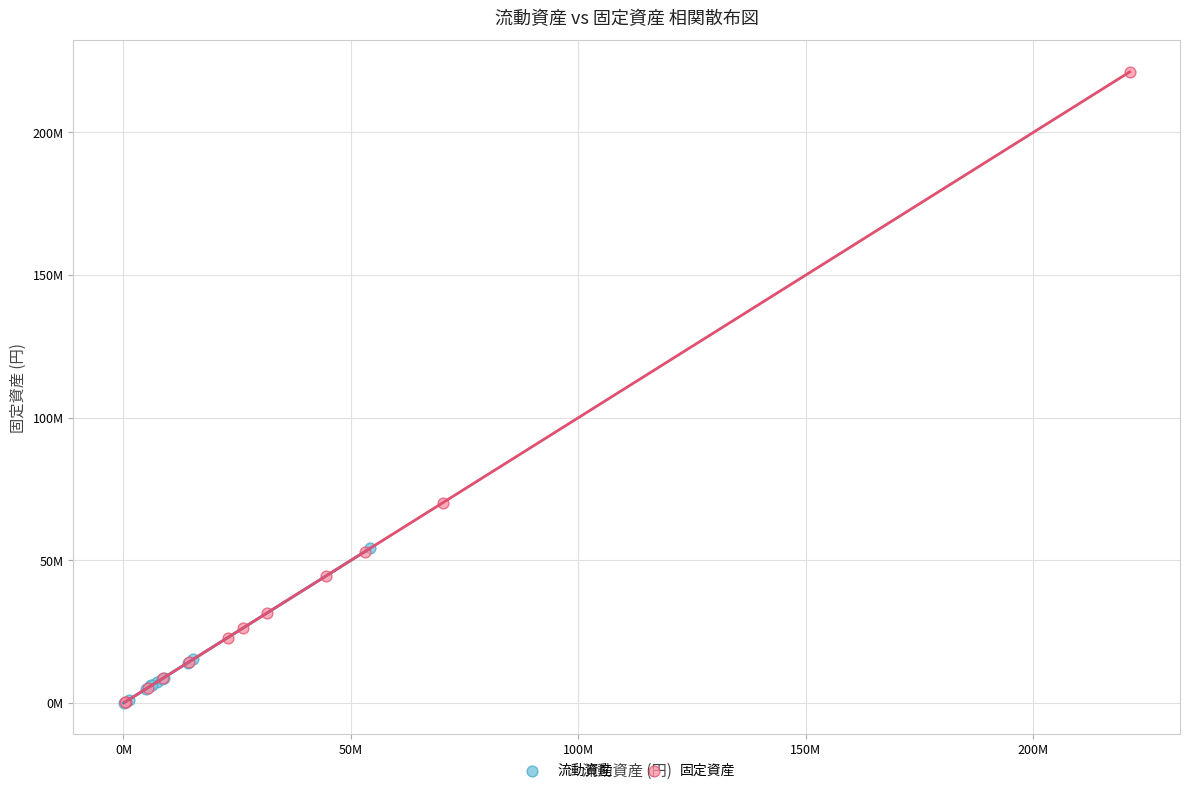

Which series has the largest Y range (max minus min)?

固定資産